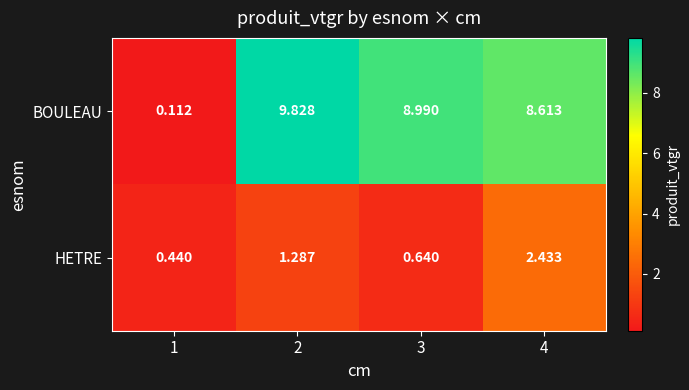

Which series has the largest total across all categories?

BOULEAU